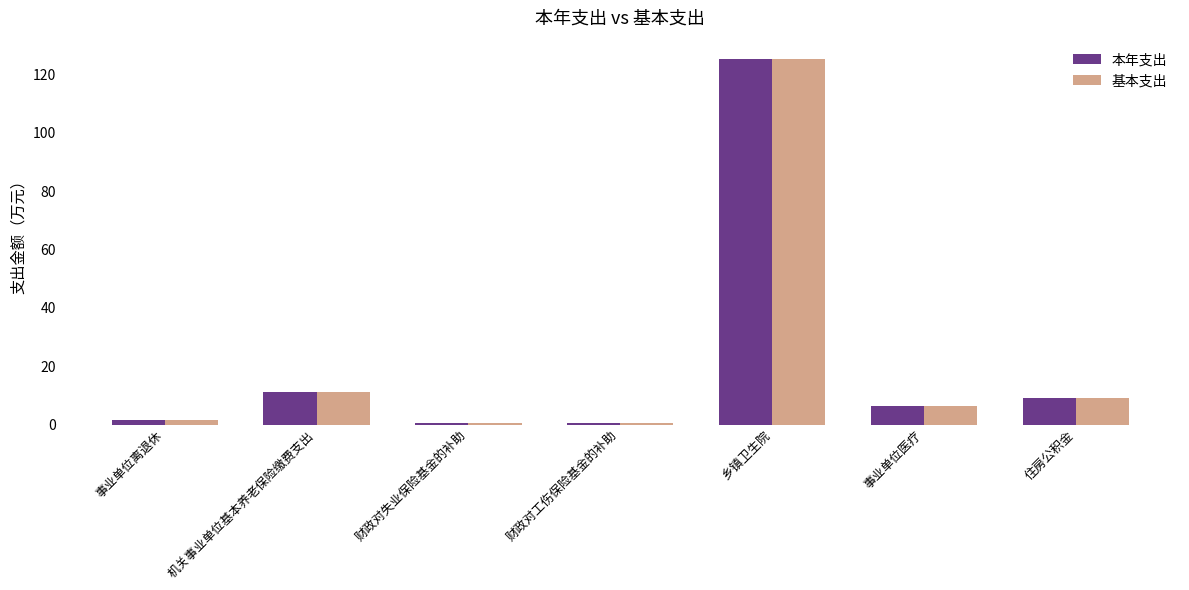

What is the maximum value for 基本支出?

125.3